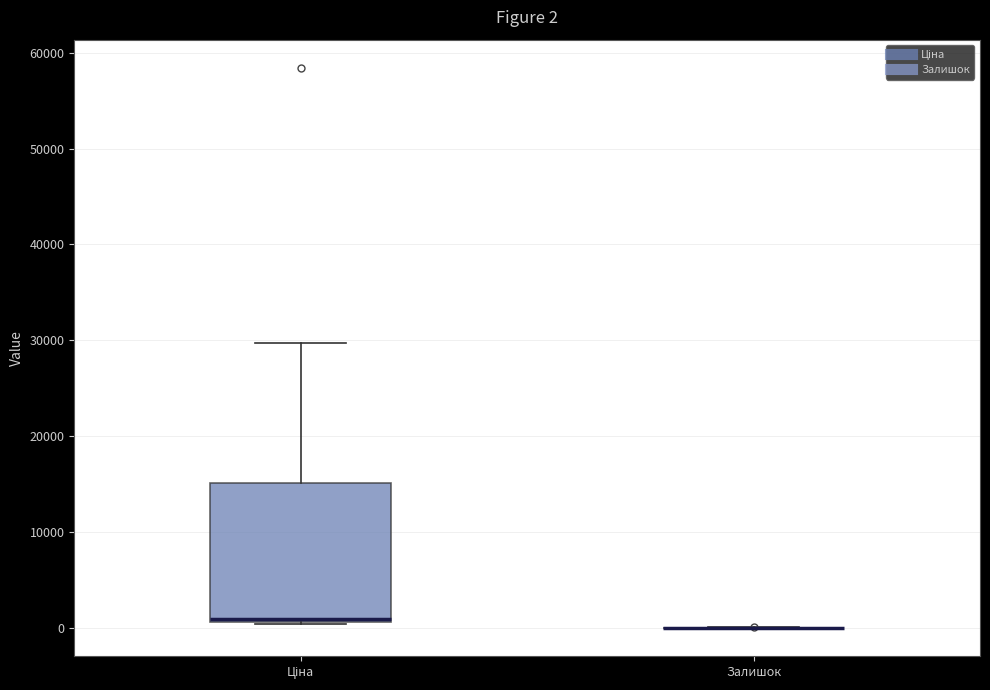

Which box is the tallest, from its lower edge to its upper edge?

Ціна